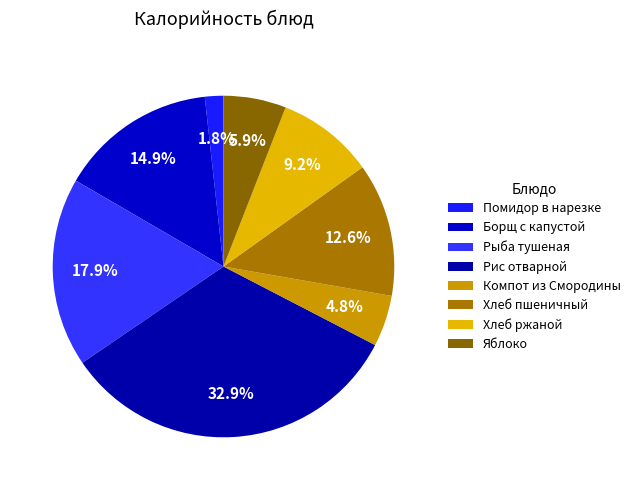

Count the number of slices in the pie.

8